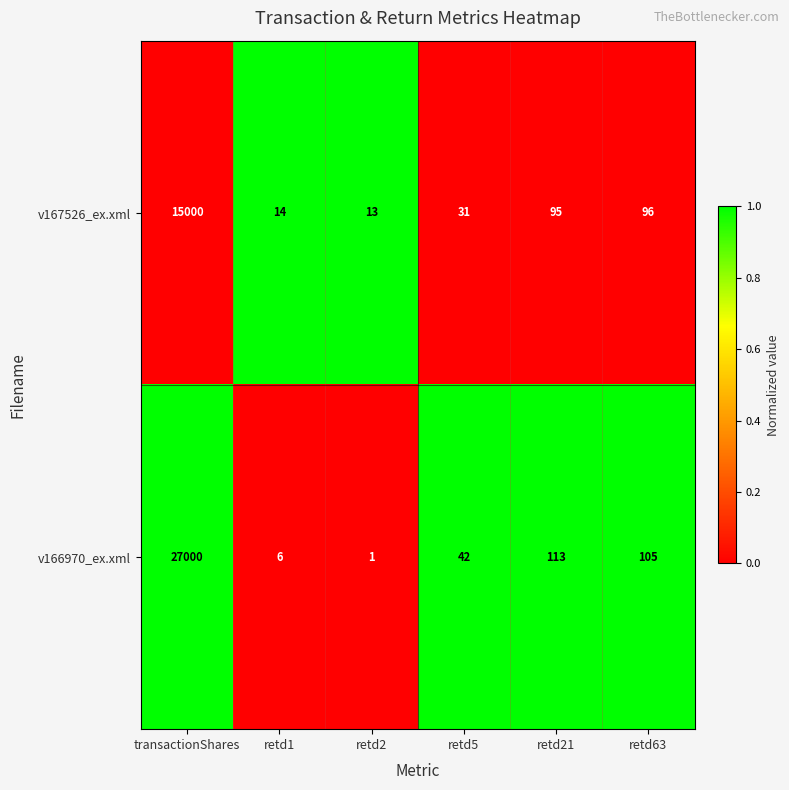

Reading left to right, list all the values displayed in this chart.

v167526_ex.xml: transactionShares=15000	retd1=14	retd2=13	retd5=31	retd21=95	retd63=96
v166970_ex.xml: transactionShares=27000	retd1=6	retd2=1	retd5=42	retd21=113	retd63=105